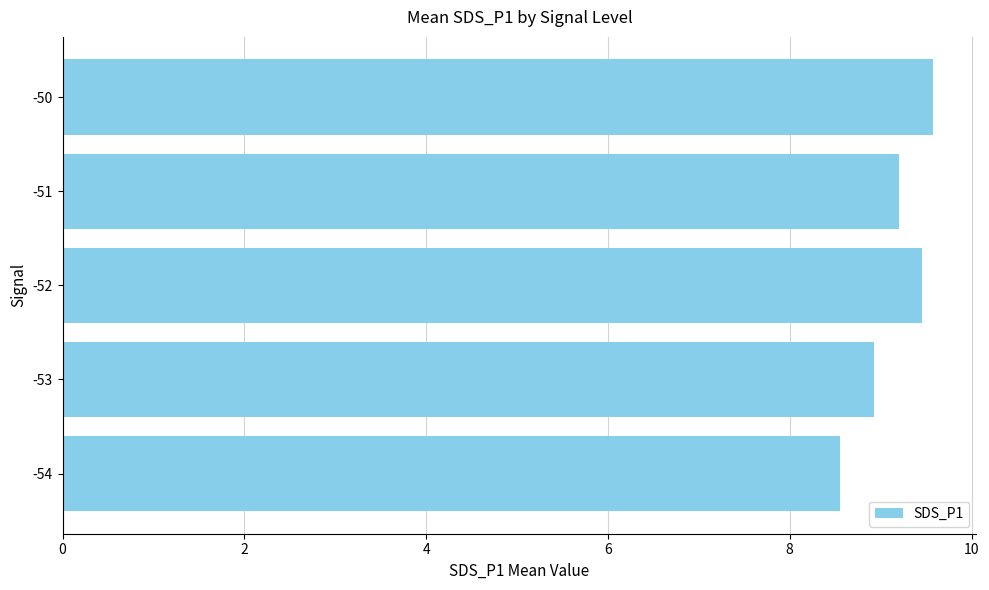

Rank the categories by value from lowest to highest.

-54, -53, -51, -52, -50